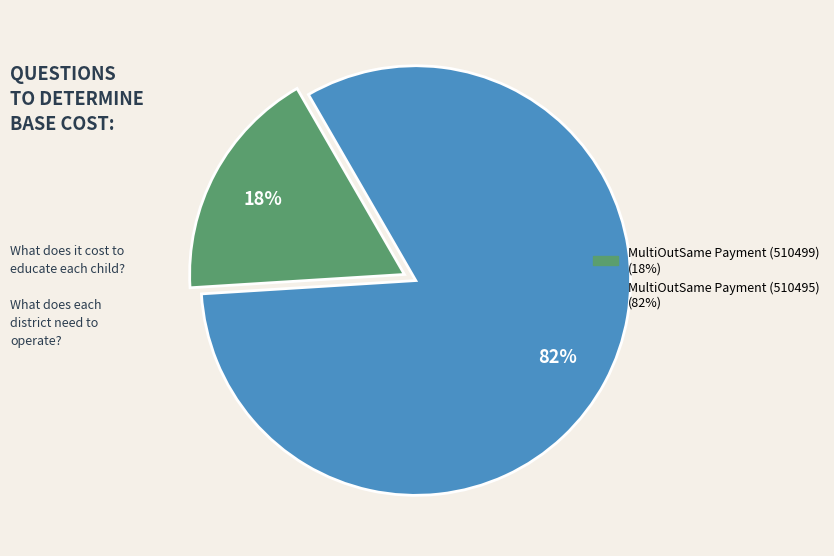

What percentage is the MultiOutSame Payment (510495) slice, to the nearest percent?

82%